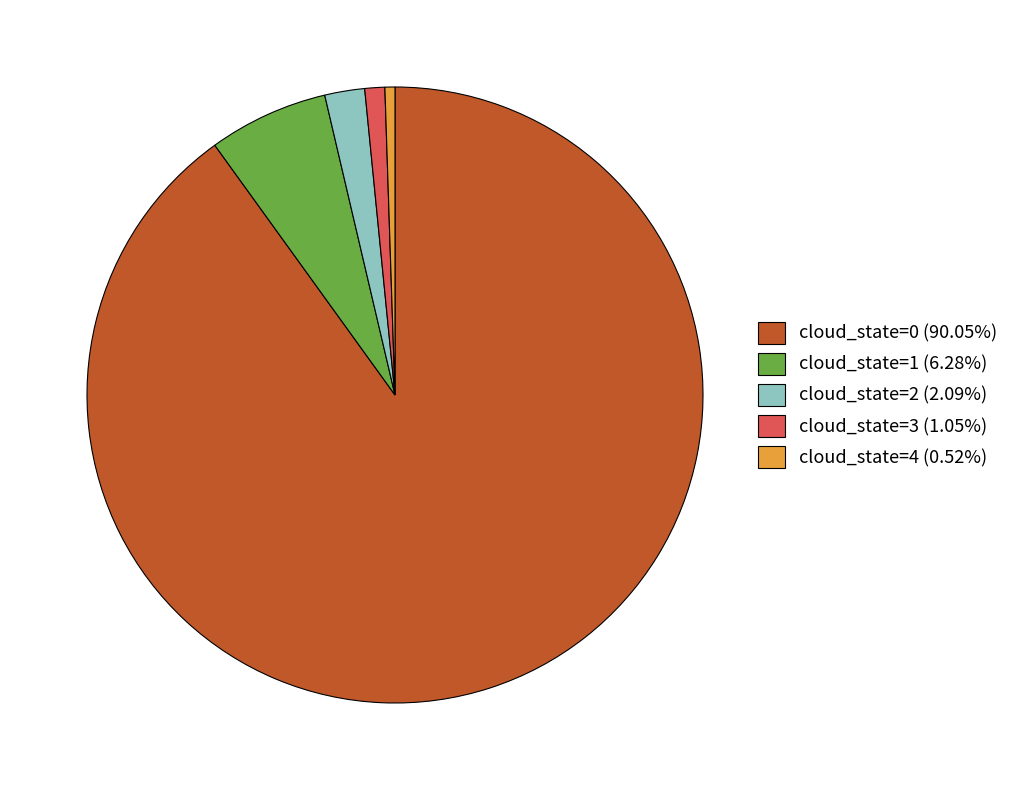

Is there a majority slice in this chart?

Yes